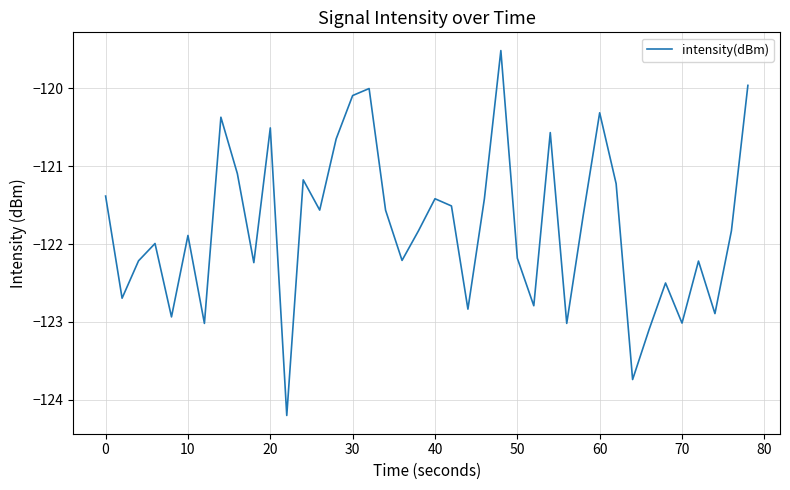

What is the minimum value shown in the chart?

-124.2